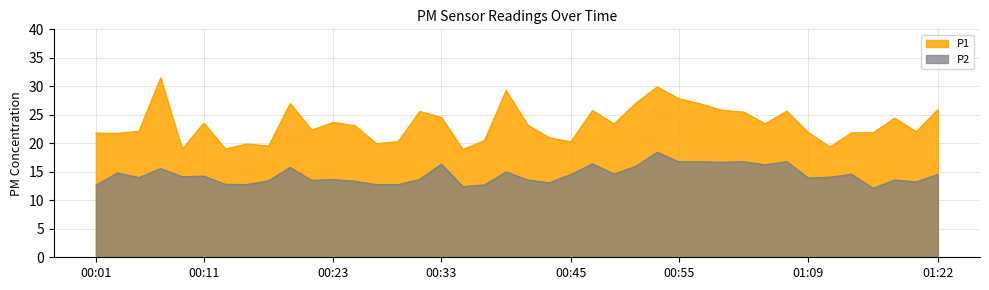

What is the difference between the maximum and second lowest values in the P2 series?

6.0